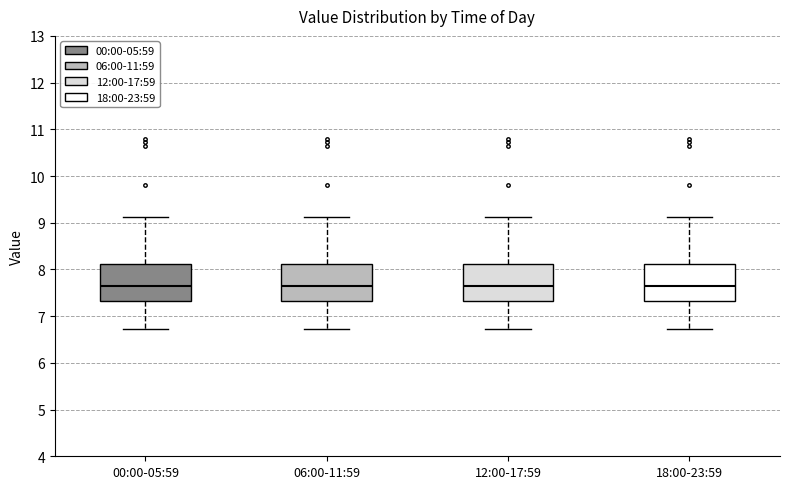

Reading left to right, transcribe this box plot: for each box, give where its median line is, the range the box spans, and where its two whiskers end, as read against the y-axis. The values are not printed on the chart, so give them approximately, as read against the axis.

00:00-05:59: median 7.7, box 7.3 to 8.1, whiskers 6.7 to 9.1
06:00-11:59: median 7.7, box 7.3 to 8.1, whiskers 6.7 to 9.1
12:00-17:59: median 7.7, box 7.3 to 8.1, whiskers 6.7 to 9.1
18:00-23:59: median 7.7, box 7.3 to 8.1, whiskers 6.7 to 9.1